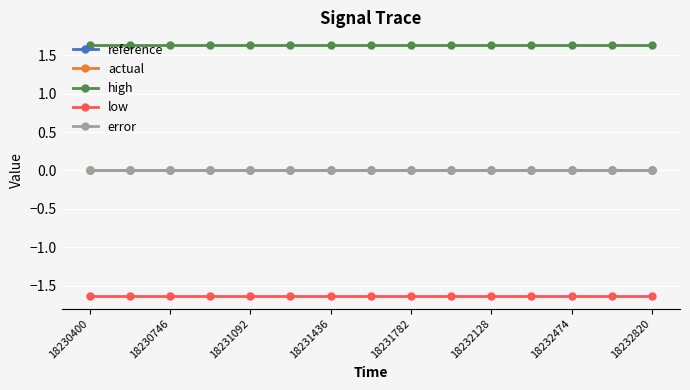

Does the chart have visible grid lines?

Yes